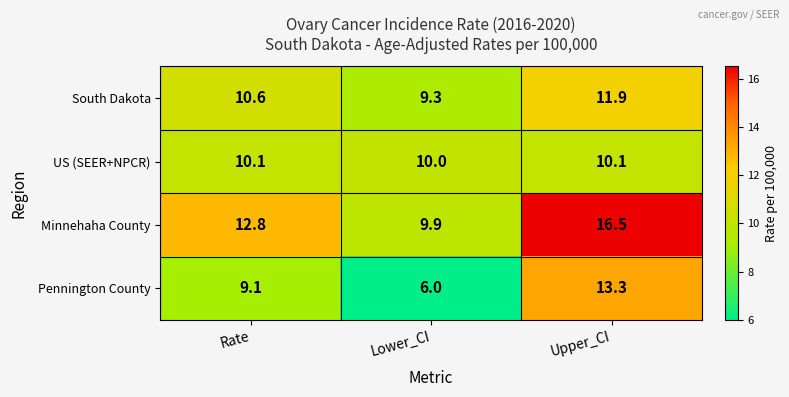

At Rate, list the series in order from smallest to largest.

Pennington County, US (SEER+NPCR), South Dakota, Minnehaha County